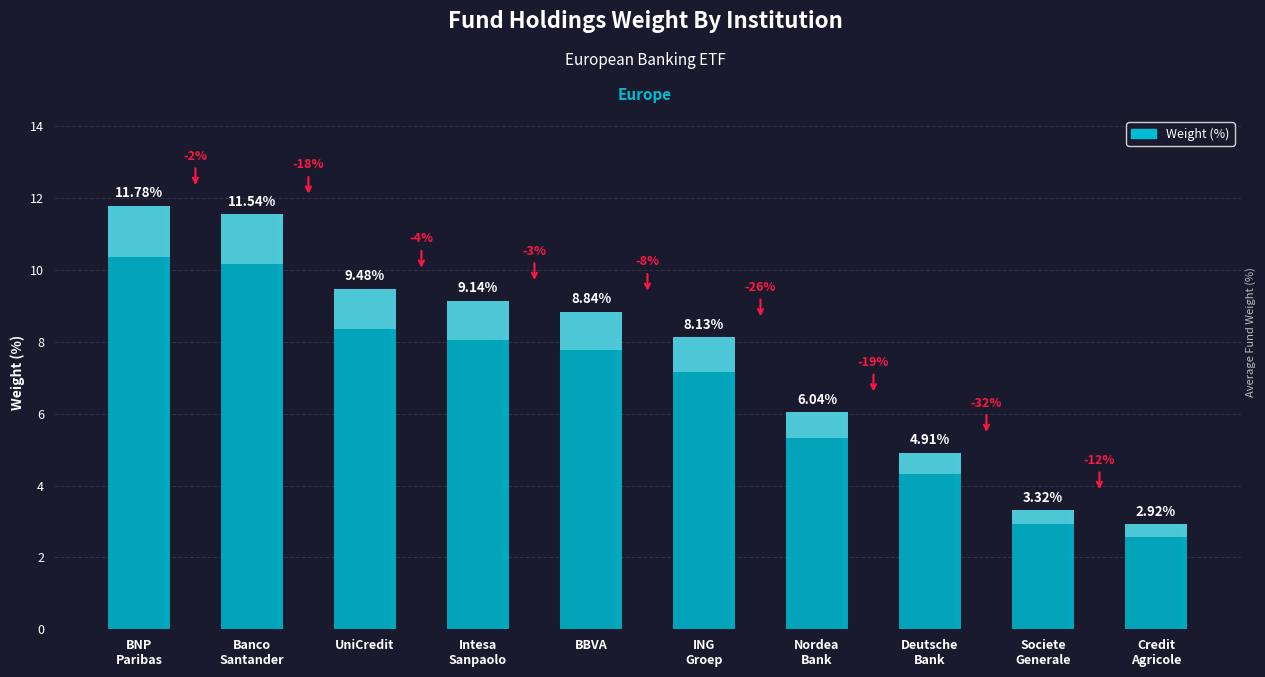

The chart shows a value of 8.1 at ING GROEP NV. True or false?

True